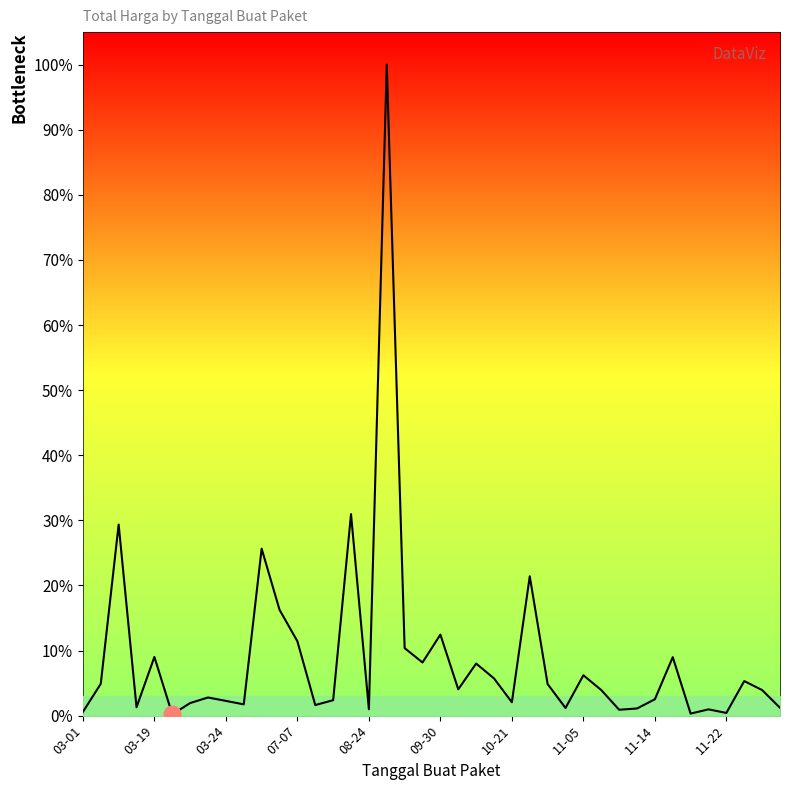

How many categories are shown in the chart?

40